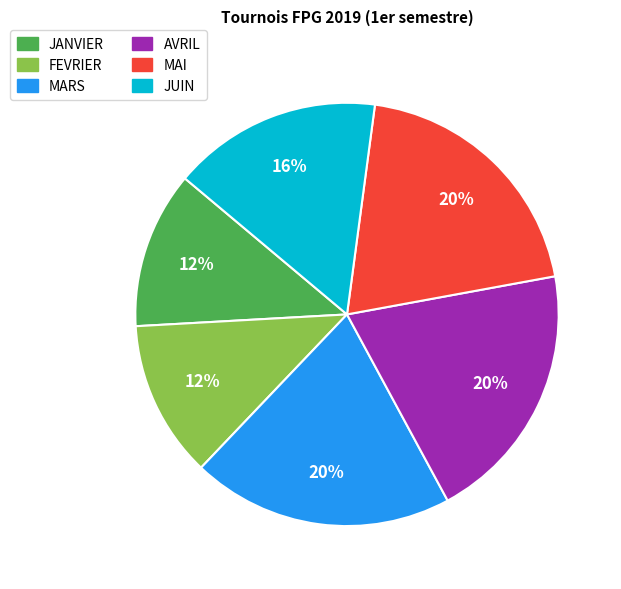

To the nearest percent, what is the difference between the largest and smallest slice percentages?

8%